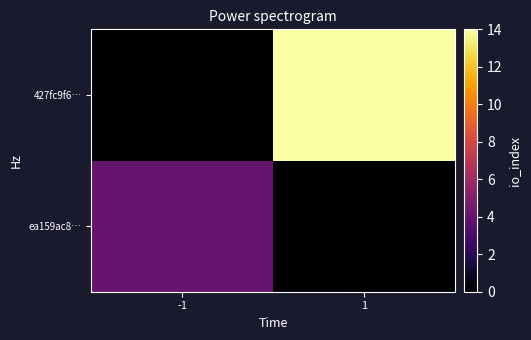

List the series in order of their peak value, lowest first.

ea159ac8…, 427fc9f6…